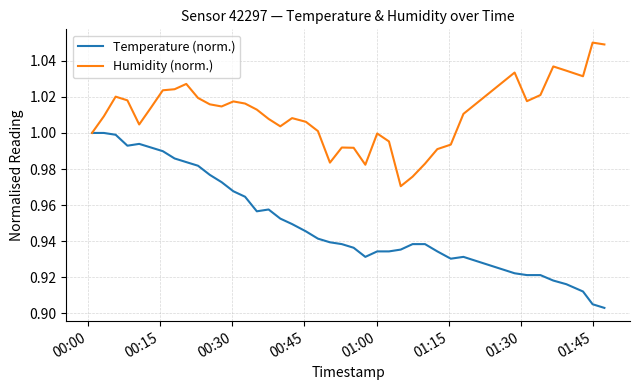

Which series has the widest spread of values?

Temperature (norm.)